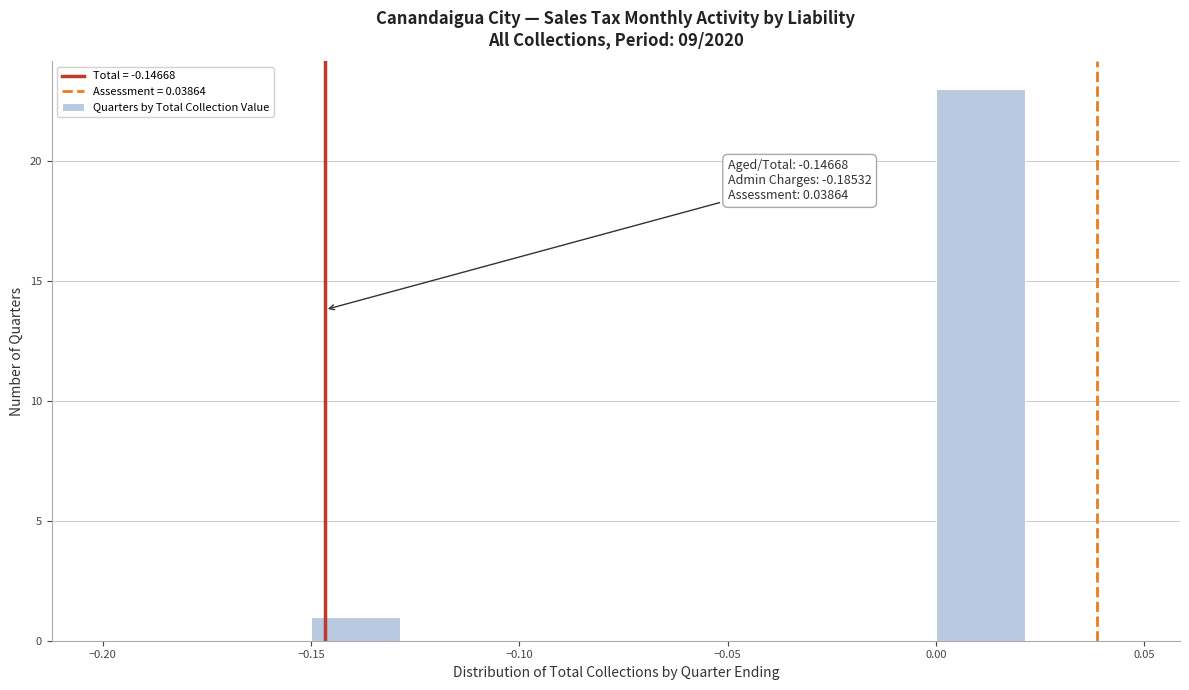

Over which range of the x-axis is the bar tallest?

0.000 to 0.025